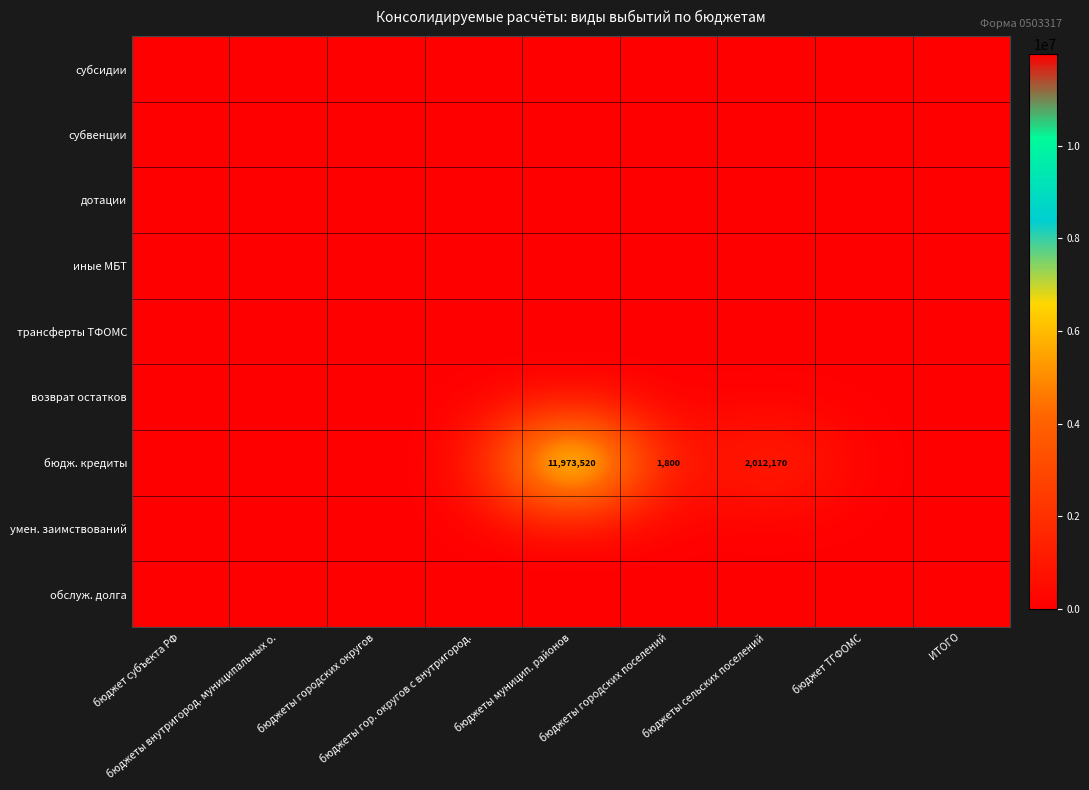

Rank the categories by дотации value from highest to lowest.

бюджет субъекта РФ, бюджеты внутригород. муниципальных о., бюджеты городских округов, бюджеты гор. округов с внутригород., бюджеты муницип. районов, бюджеты городских поселений, бюджеты сельских поселений, бюджет ТГФОМС, ИТОГО